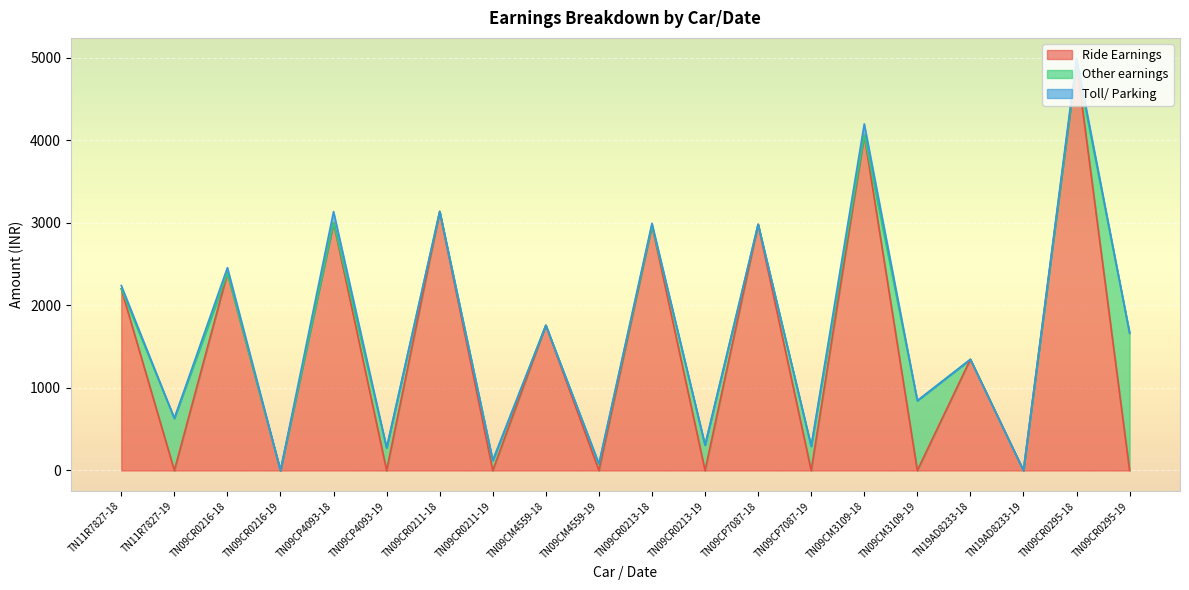

True or false: Toll/ Parking and Ride Earnings cross at least once.

False